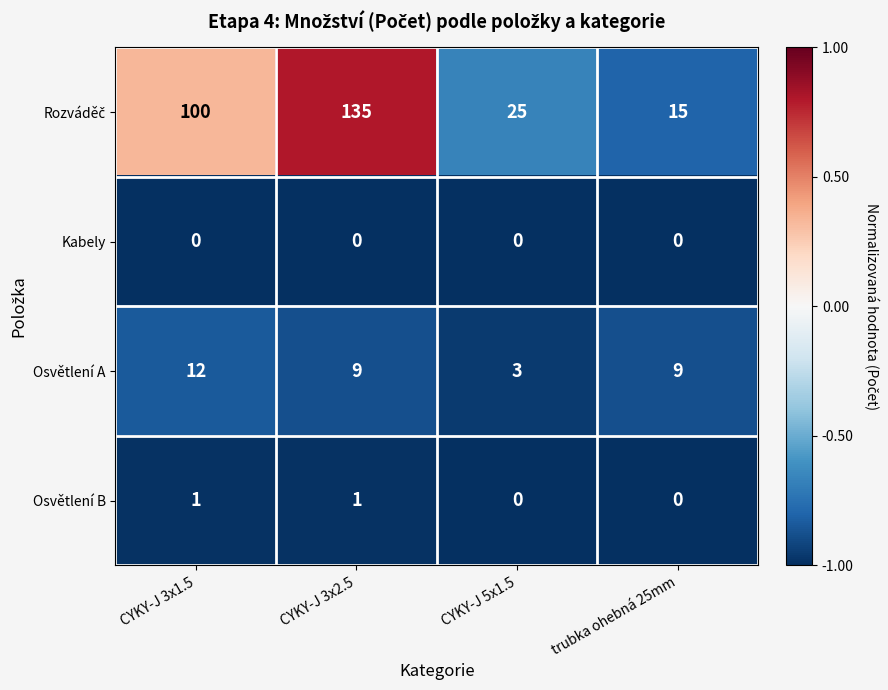

The Osvětlení A series shows 9 at trubka ohebná 25mm. True or false?

True